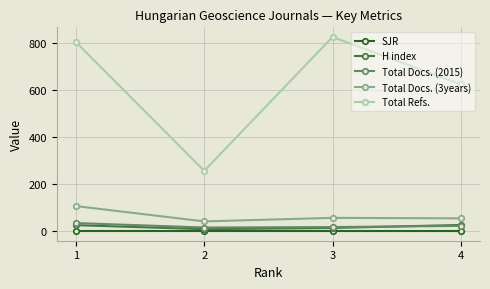

Is this an area chart (filled region under the line)?

No